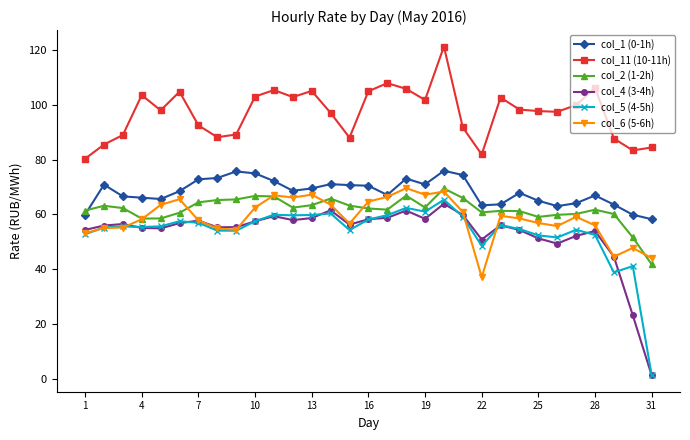

Which series ends up on top after the final intersection of col_6 (5-6h) and col_2 (1-2h)?

col_6 (5-6h)